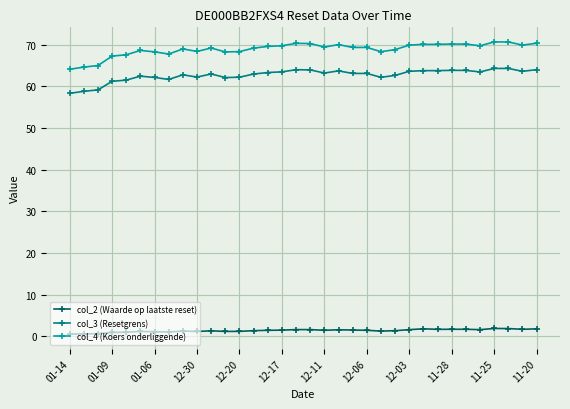

Rank the series by their maximum value, from highest to lowest.

col_4 (Koers onderliggende), col_3 (Resetgrens), col_2 (Waarde op laatste reset)